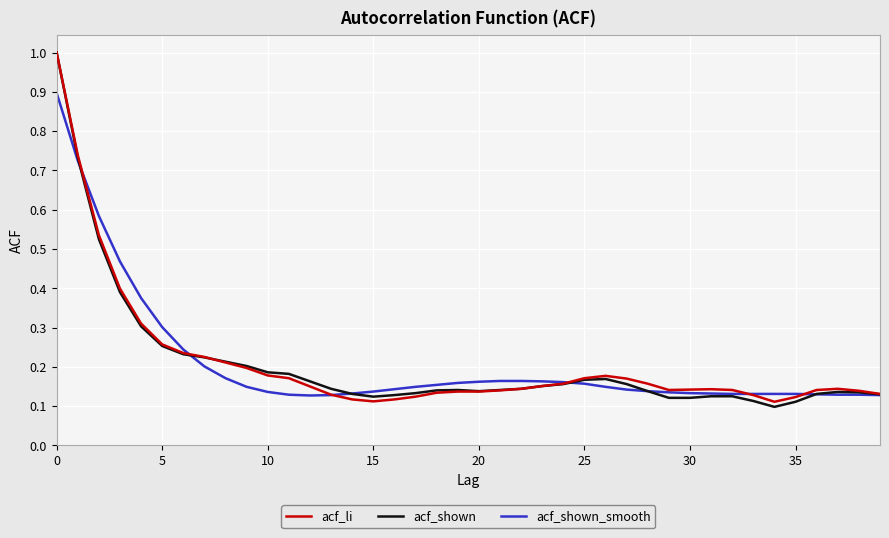

What is the greatest value displayed?

1.0